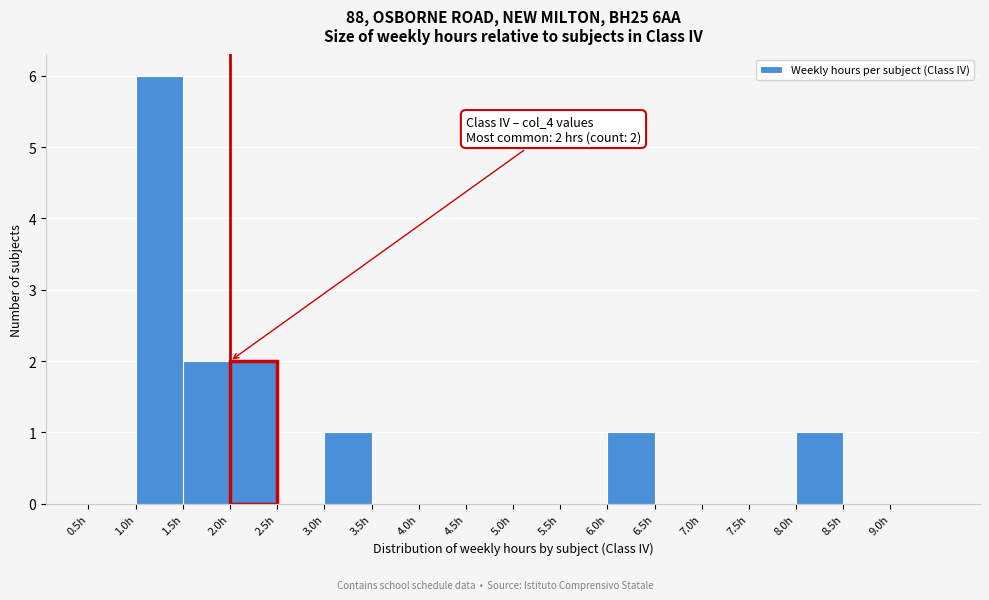

Which range on the x-axis has the tallest bar?

1.0 to 1.5